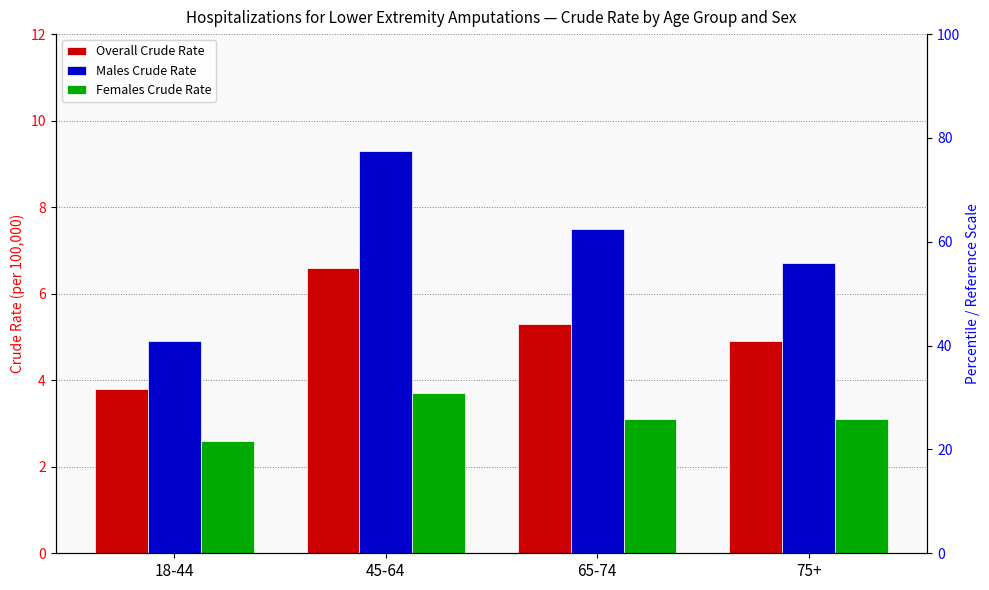

What is the sum of all Males Crude Rate values?

28.4